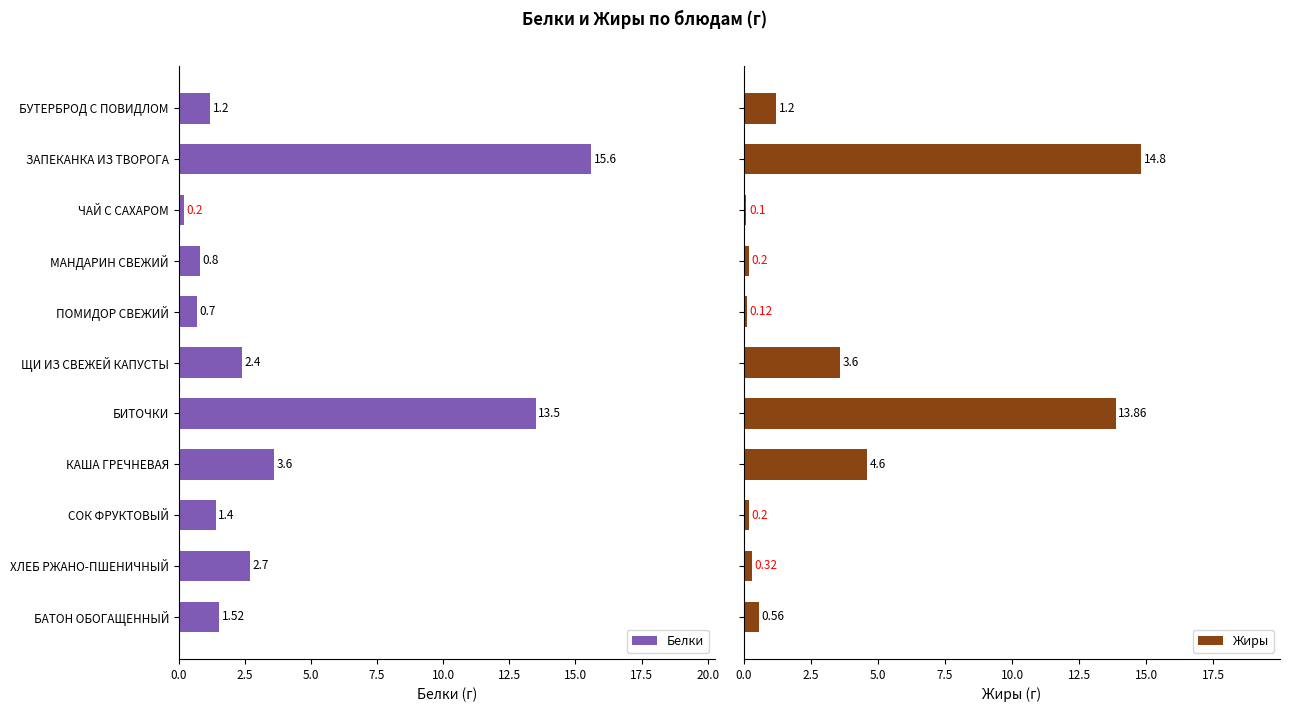

What is the difference between the second highest and second lowest values in the Белки series?

12.8